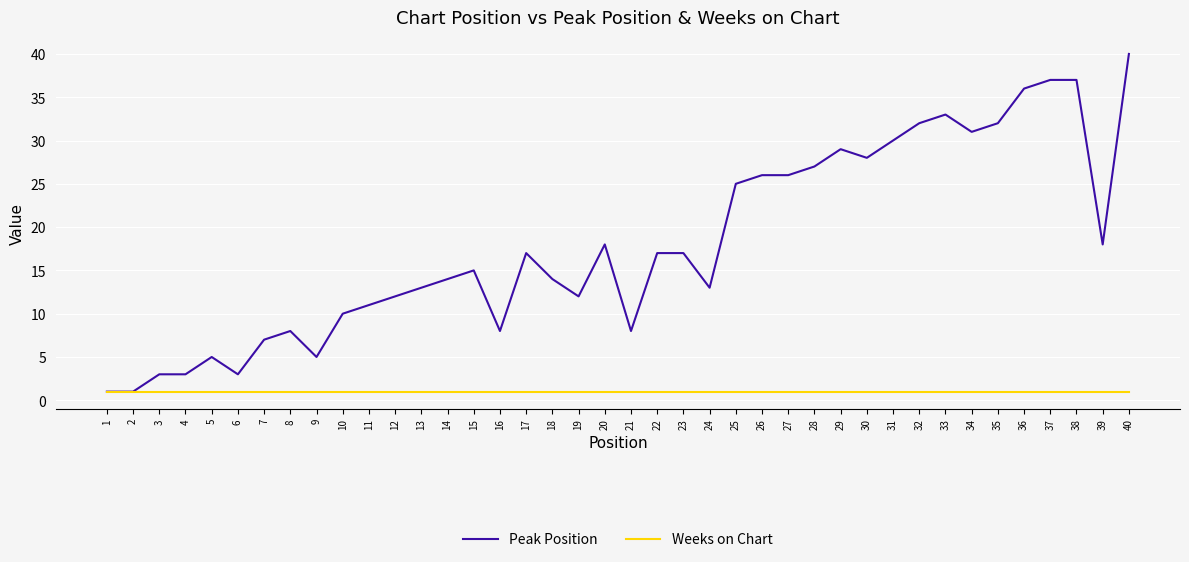

Reading left to right, what are all the values shown in this chart?

Peak Position: 1=1	2=1	3=3	4=3	5=5	6=3	7=7	8=8	9=5	10=10	11=11	12=12	13=13	14=14	15=15	16=8	17=17	18=14	19=12	20=18	21=8	22=17	23=17	24=13	25=25	26=26	27=26	28=27	29=29	30=28	31=30	32=32	33=33	34=31	35=32	36=36	37=37	38=37	39=18	40=40
Weeks on Chart: 1=1	2=1	3=1	4=1	5=1	6=1	7=1	8=1	9=1	10=1	11=1	12=1	13=1	14=1	15=1	16=1	17=1	18=1	19=1	20=1	21=1	22=1	23=1	24=1	25=1	26=1	27=1	28=1	29=1	30=1	31=1	32=1	33=1	34=1	35=1	36=1	37=1	38=1	39=1	40=1